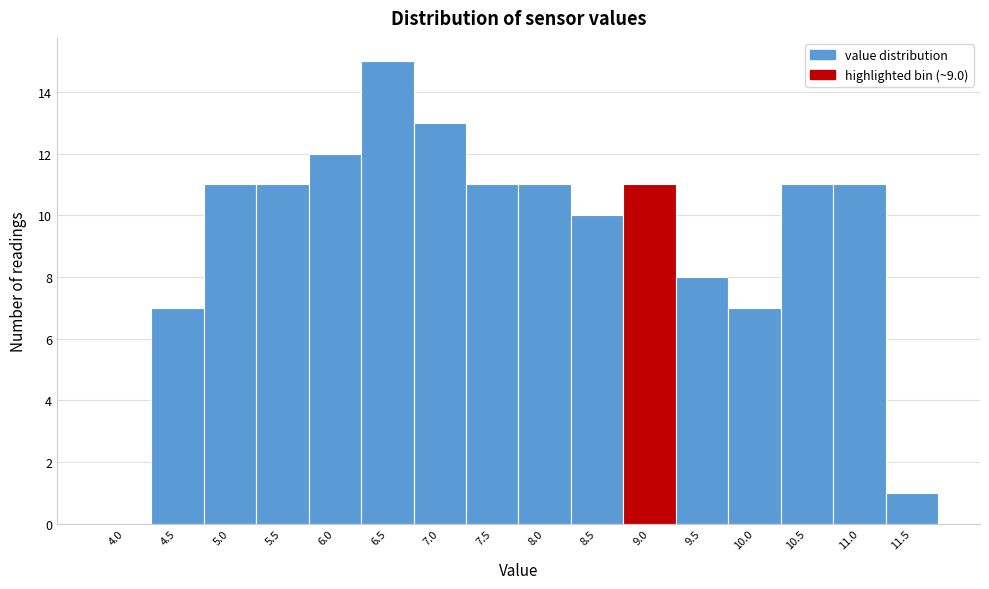

Reading left to right, list all the values displayed in this chart.

4.0=0	4.5=7	5.0=11	5.5=11	6.0=12	6.5=15	7.0=13	7.5=11	8.0=11	8.5=10	9.0=11	9.5=8	10.0=7	10.5=11	11.0=11	11.5=1